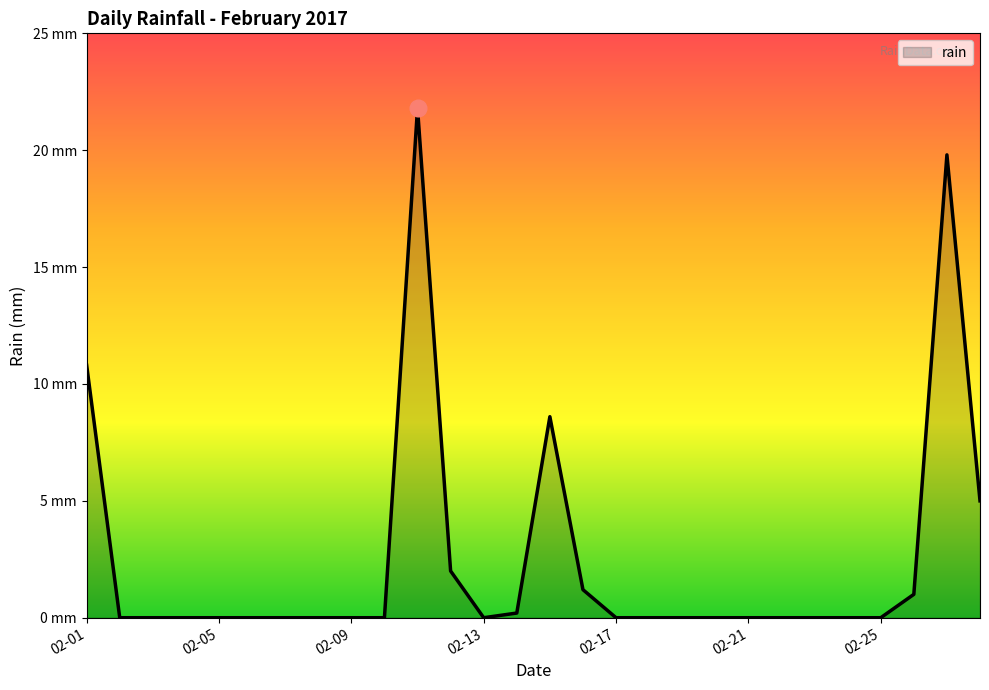

Does the chart have visible grid lines?

No